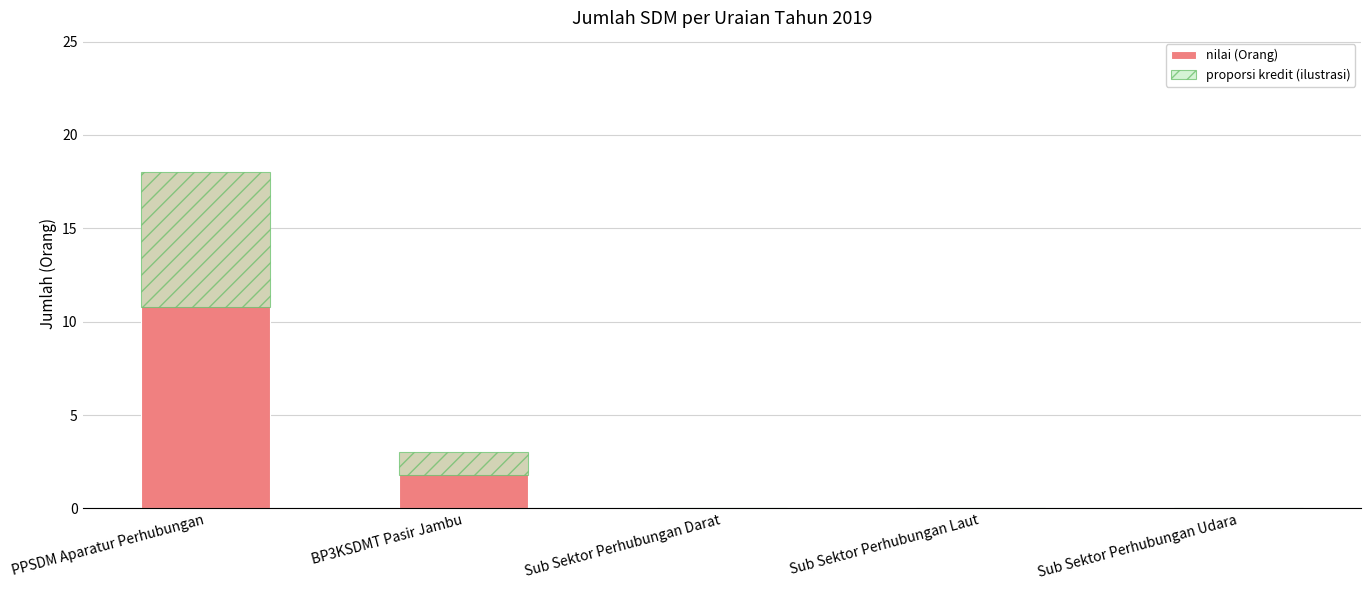

The proporsi kredit (ilustrasi) series shows 4.1 at Sub Sektor Perhubungan Udara. True or false?

False